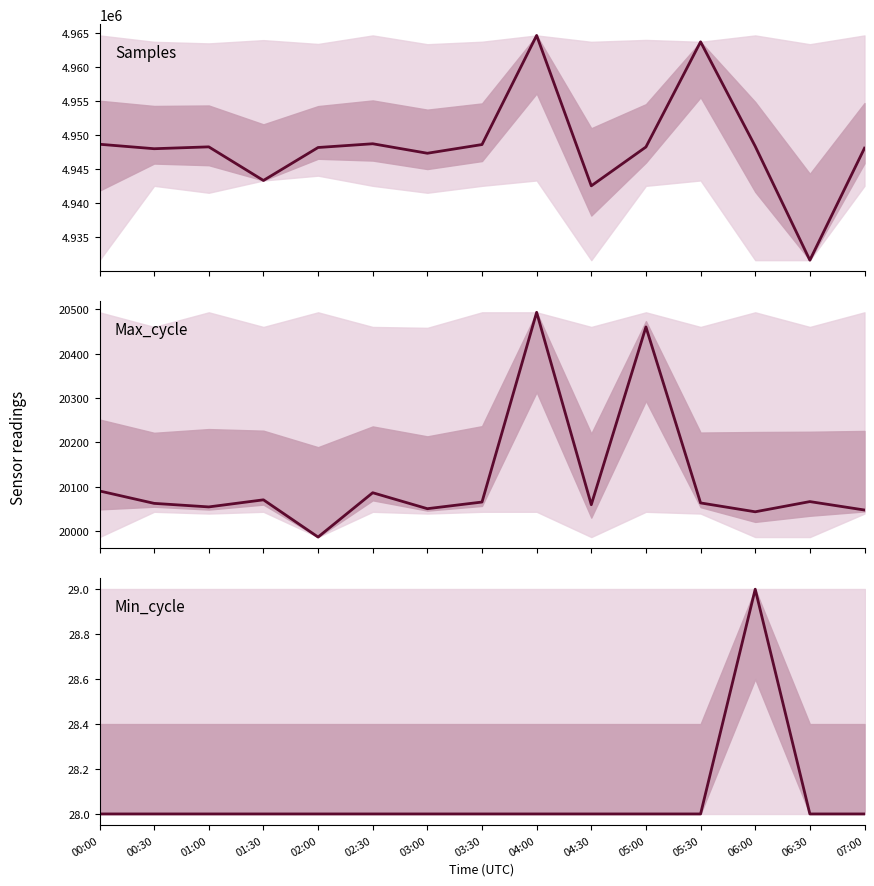

Is the value of Min_cycle at 05:00 greater than the value of Max_cycle at 06:30?

No